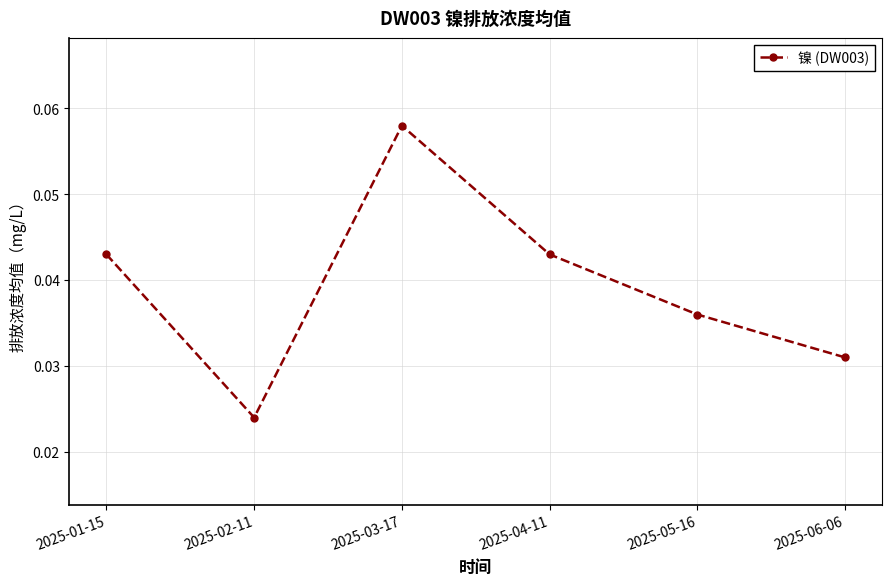

True or false: the data shows 0.0 at 2025-03-17.

False